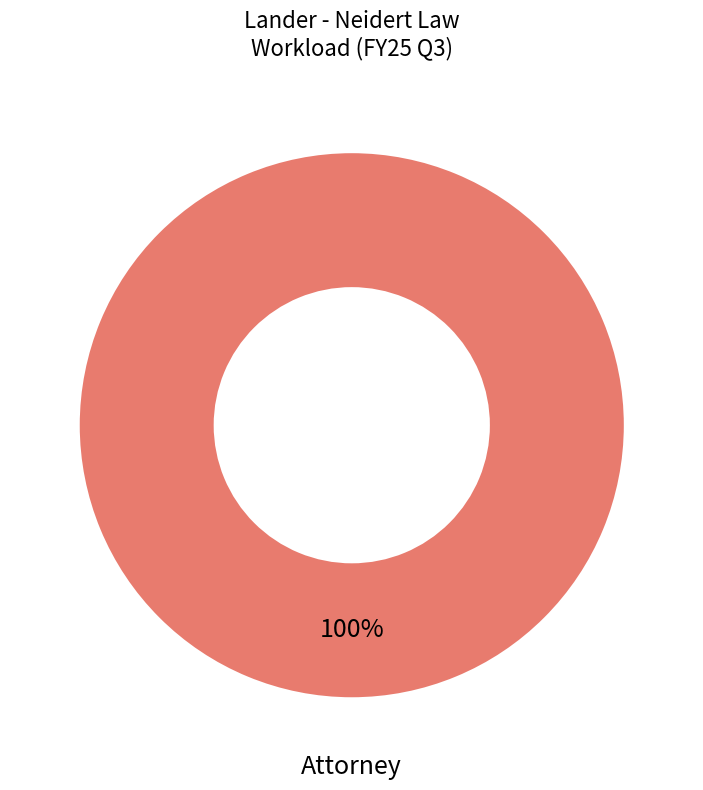

Is there any slice that represents more than half of the pie?

Yes